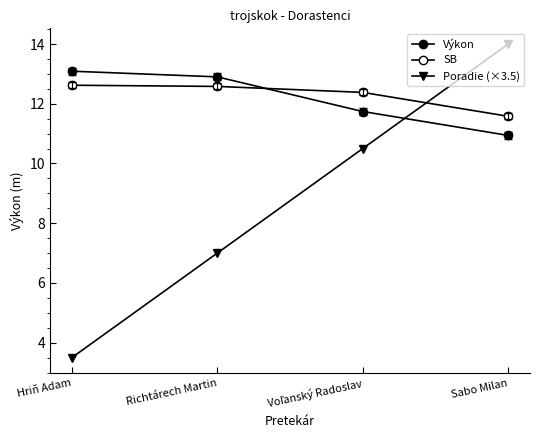

The value of Poradie (×3.5) at Voľanský Radoslav is 10.5. True or false?

True